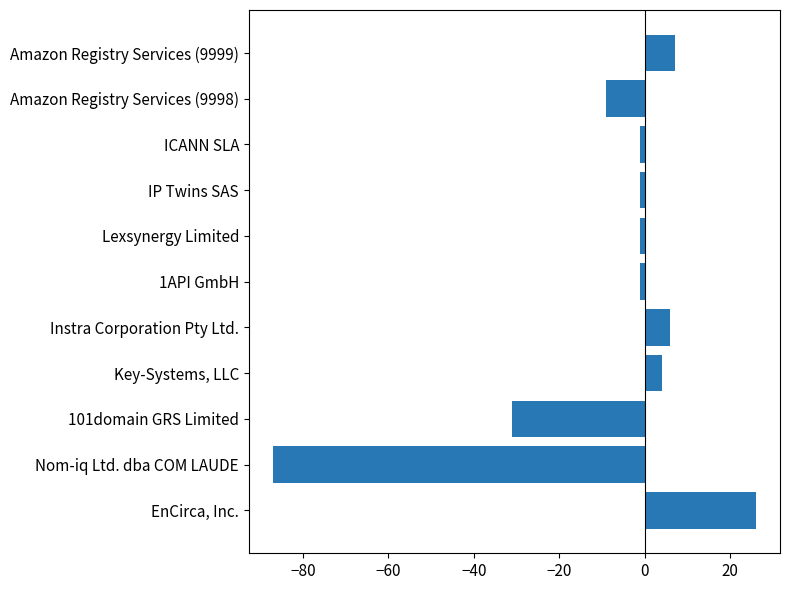

Reading top to bottom, extract all data points from this chart.

Amazon Registry Services (9999)=7	Amazon Registry Services (9998)=-9	ICANN SLA=-1	IP Twins SAS=-1	Lexsynergy Limited=-1	1API GmbH=-1	Instra Corporation Pty Ltd.=6	Key-Systems, LLC=4	101domain GRS Limited=-31	Nom-iq Ltd. dba COM LAUDE=-87	EnCirca, Inc.=26